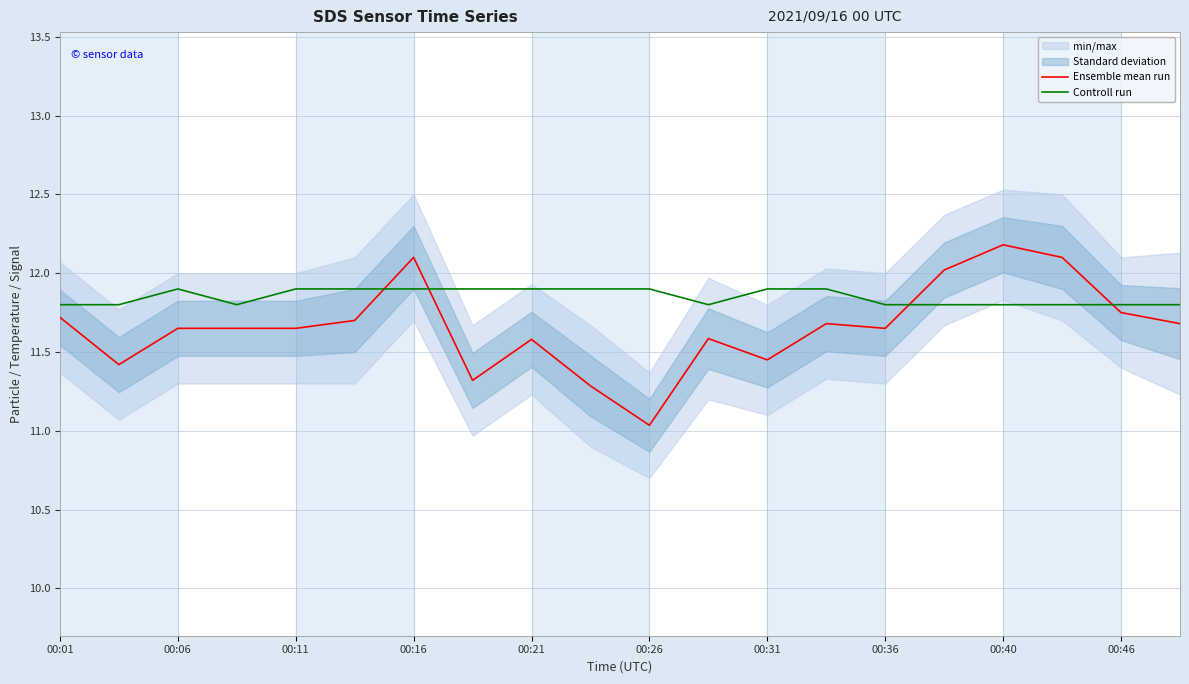

What is the lowest value of the Ensemble mean run series?

11.0